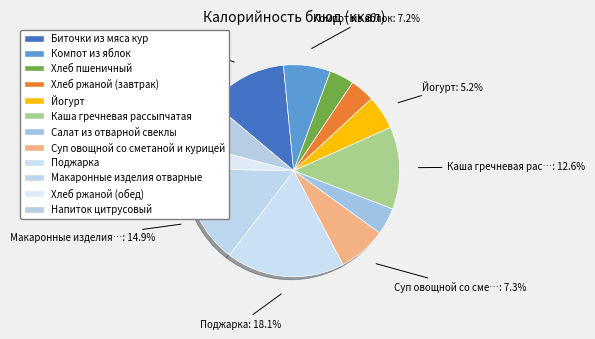

How many slices are in this pie chart?

12